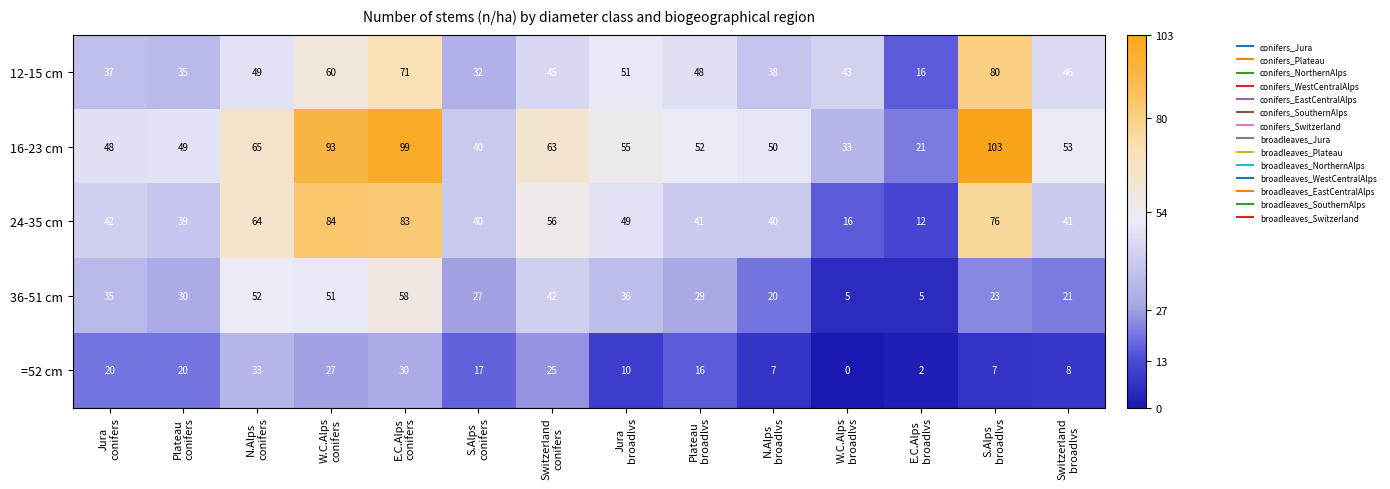

What is the sum of all 36-51 cm values?

434